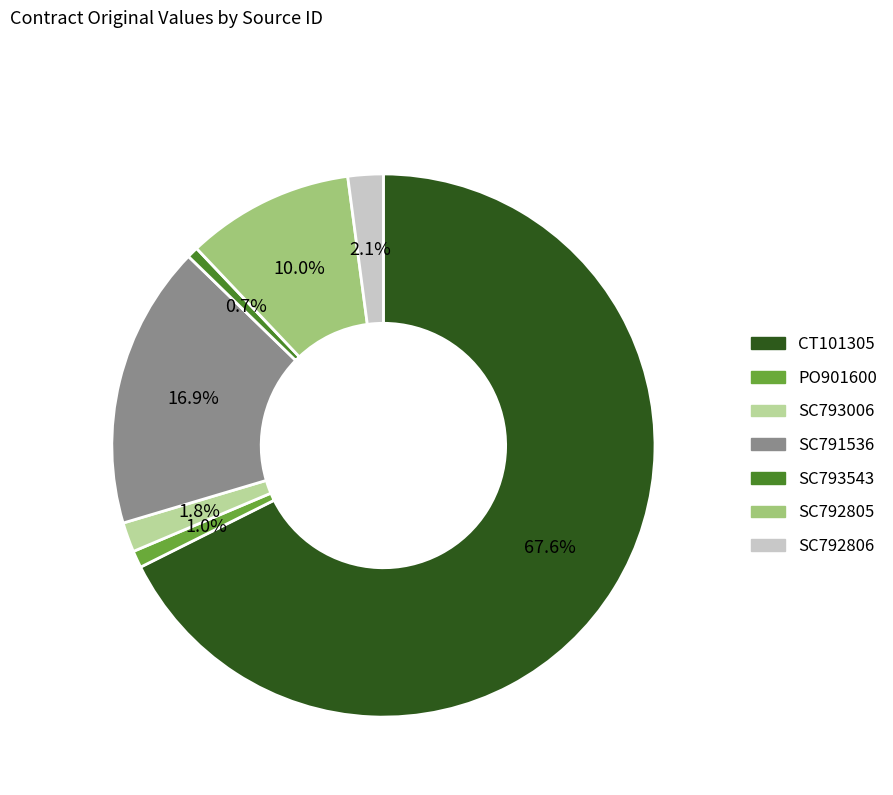

What portion of the pie excludes SC792806?

97.9%